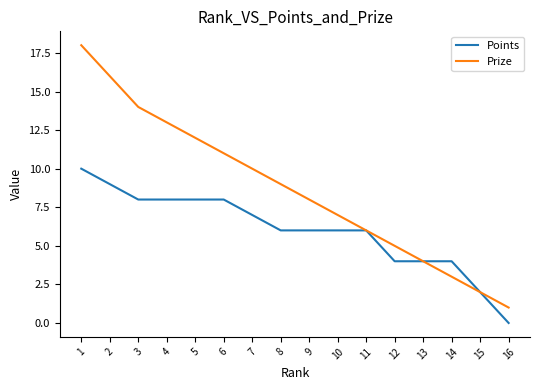

Which series has the largest total across all categories?

Prize